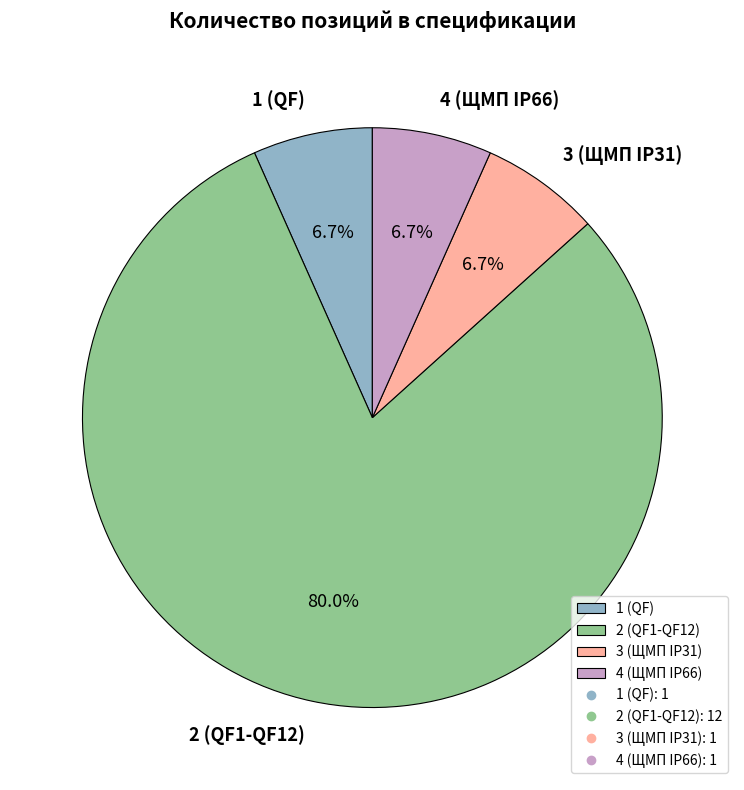

Combined, do 4 (ЩМП IP66) and 1 (QF) account for over 50%?

No